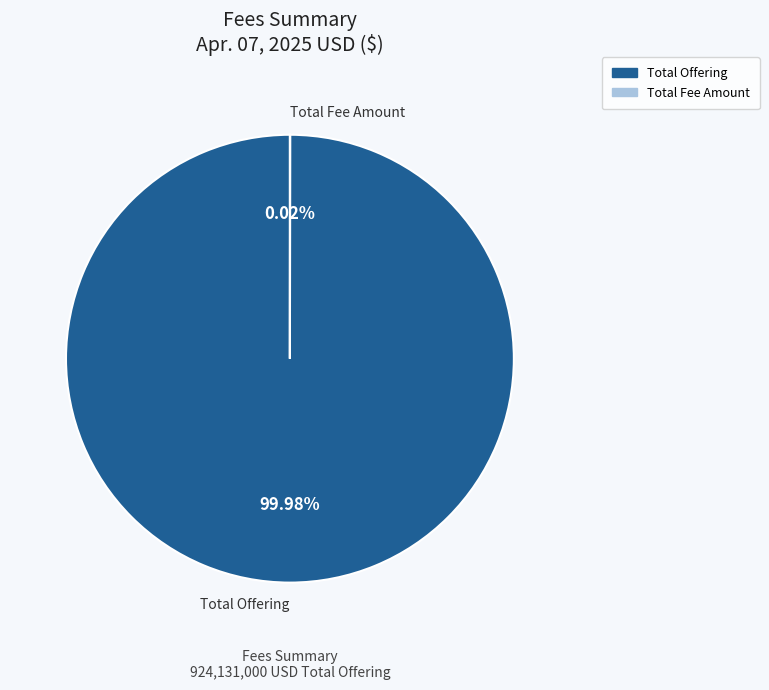

Is there a majority slice in this chart?

Yes